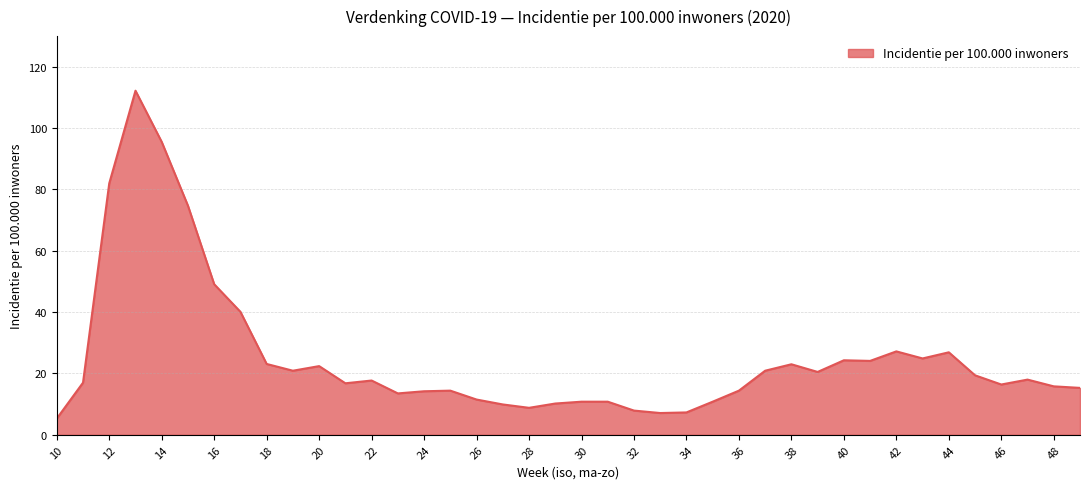

What is the maximum value shown in the chart?

112.2